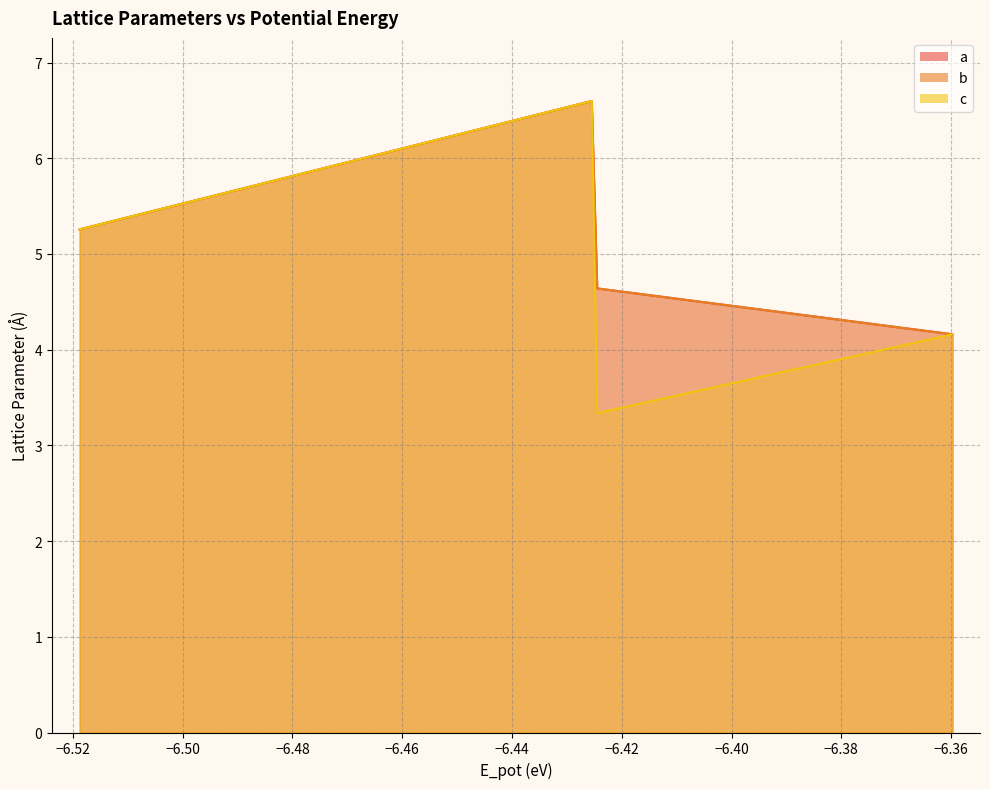

At which category does a reach its first local valley?

7a39a545